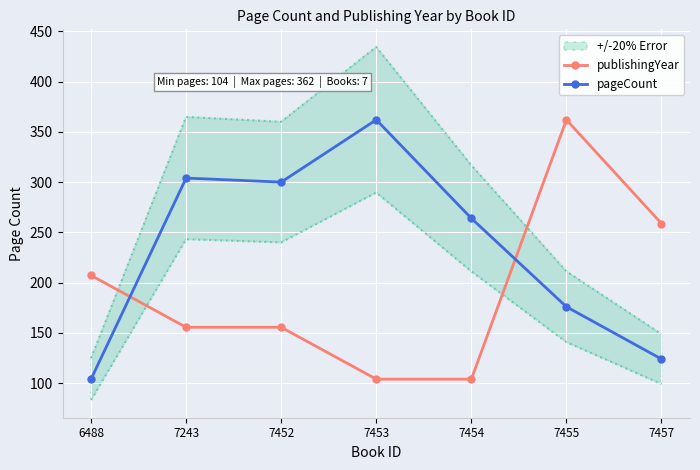

What are all the series names shown in the legend?

publishingYear, pageCount